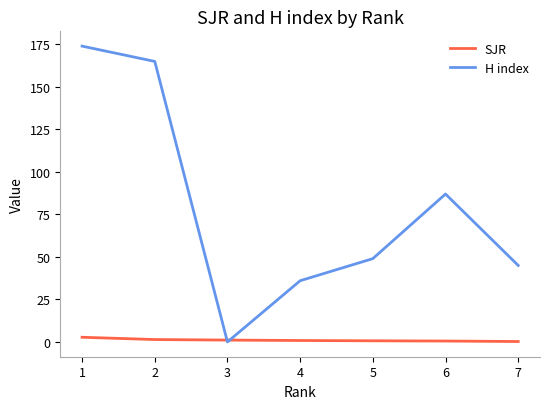

What is the sum of the SJR values at 3 and 5?

1.8